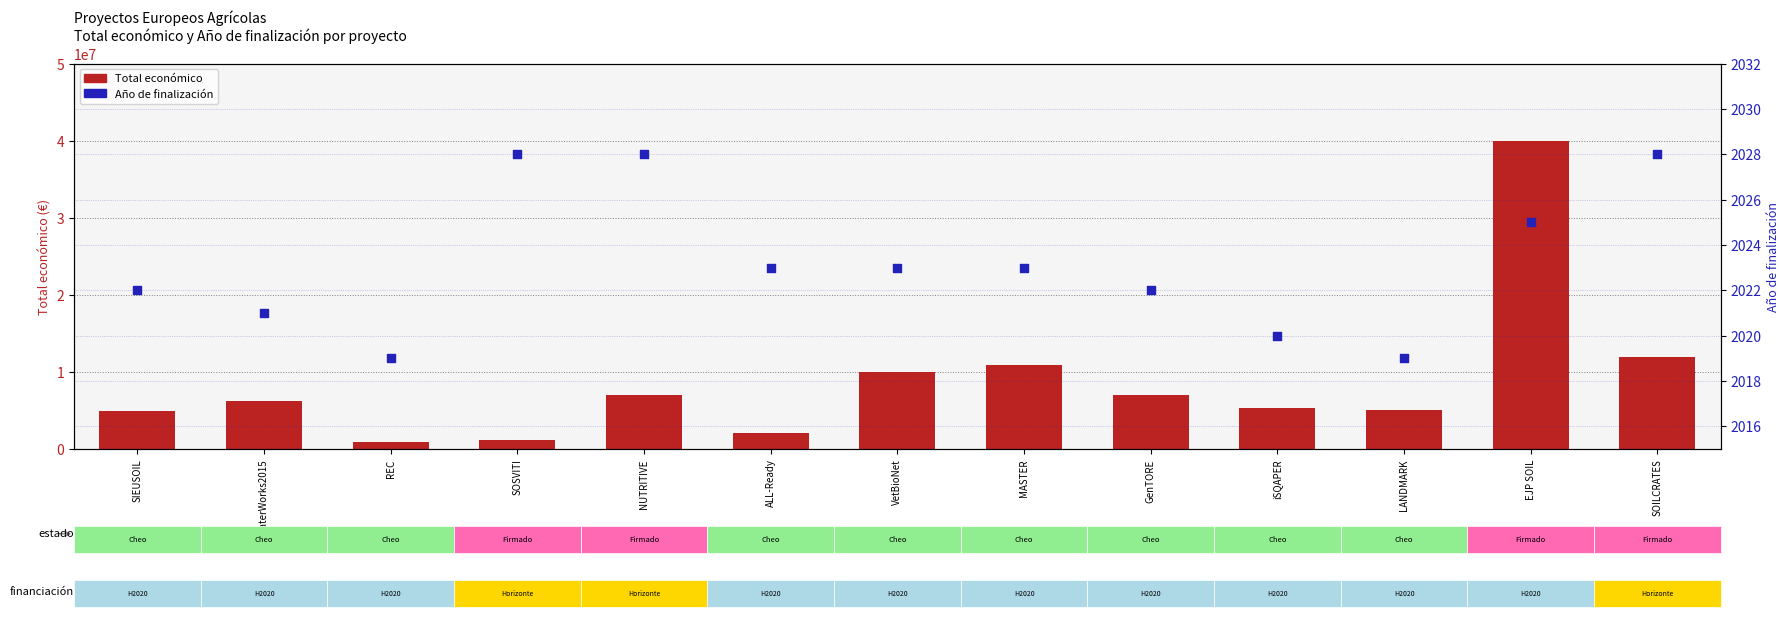

At how many categories does at least one series exceed 18557493?

1